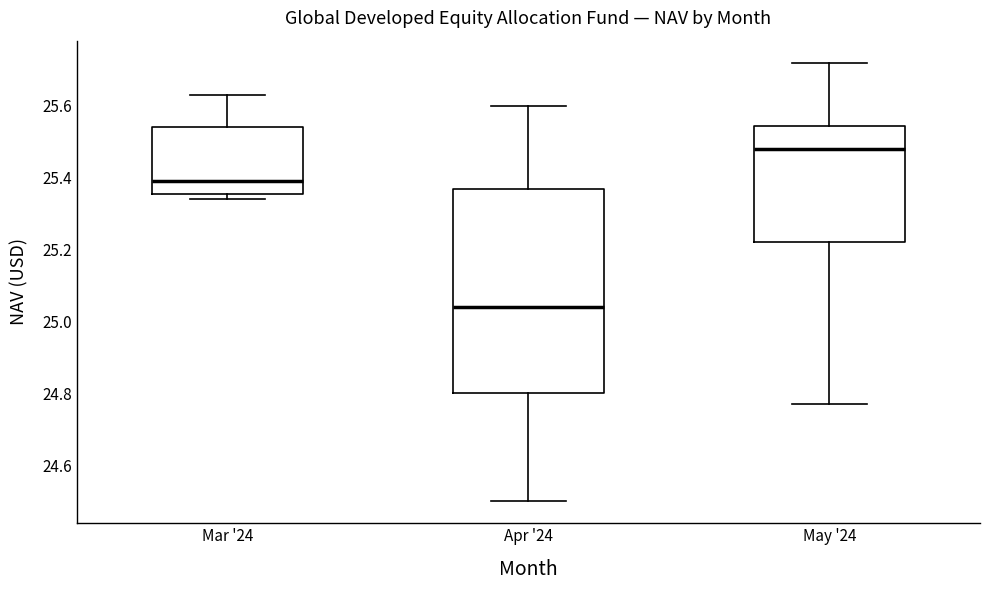

Where does the upper whisker of the box for Apr '24 end on the y-axis? The values are not printed on the chart, so give them approximately, as read against the axis.

25.60